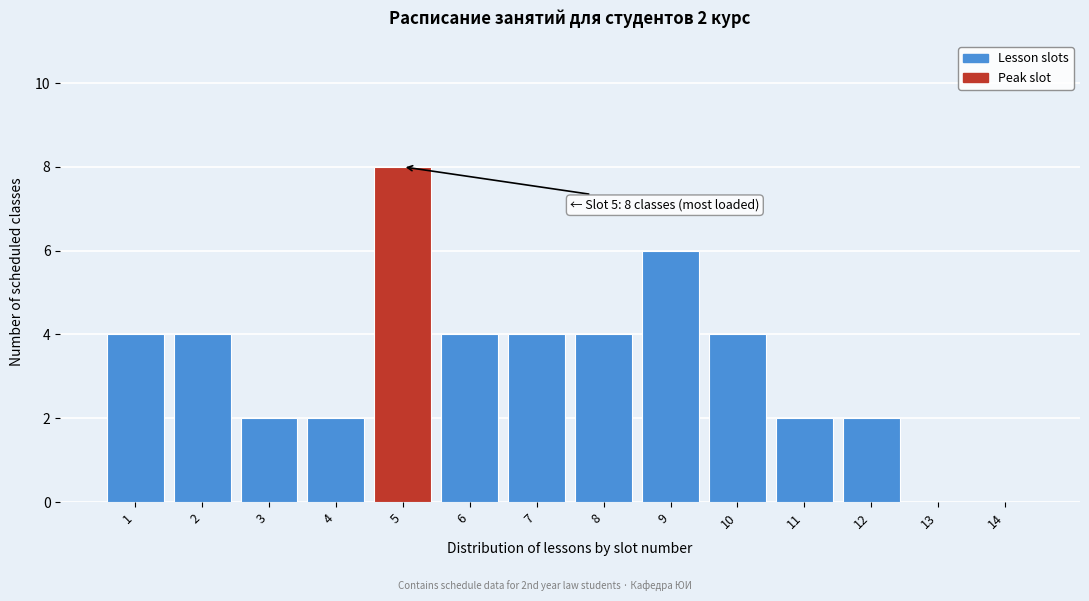

Reading left to right, transcribe all the data shown in this chart.

1=4	2=4	3=2	4=2	5=8	6=4	7=4	8=4	9=6	10=4	11=2	12=2	13=0	14=0